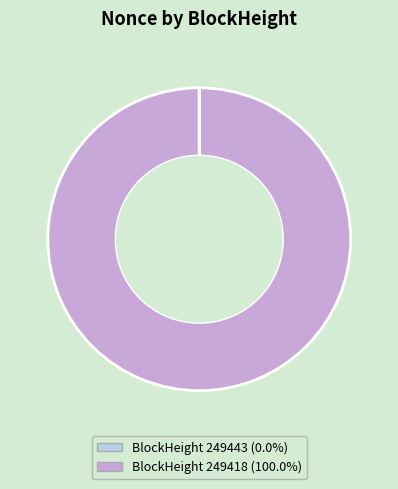

Does any single category account for the majority?

Yes